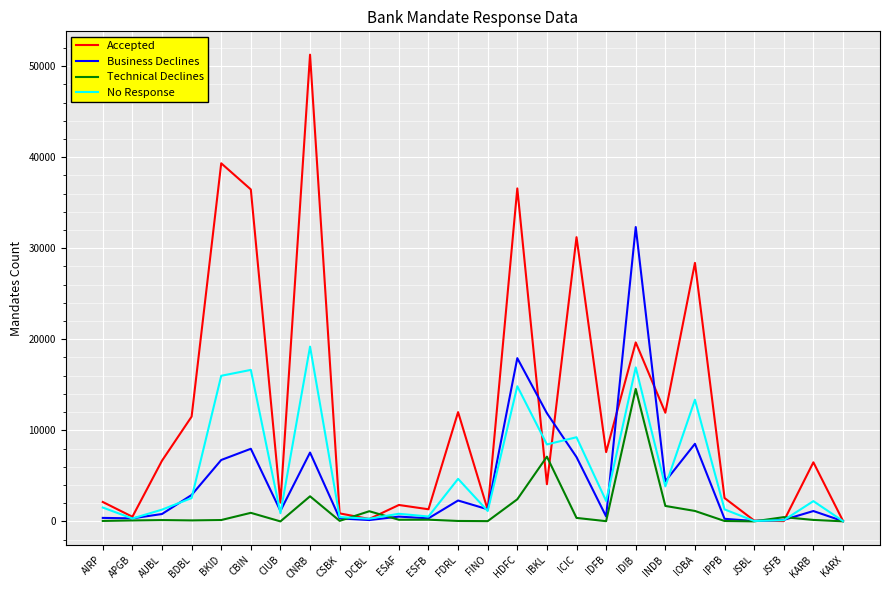

At INDB, list the series in order from largest to smallest.

Accepted, Business Declines, No Response, Technical Declines